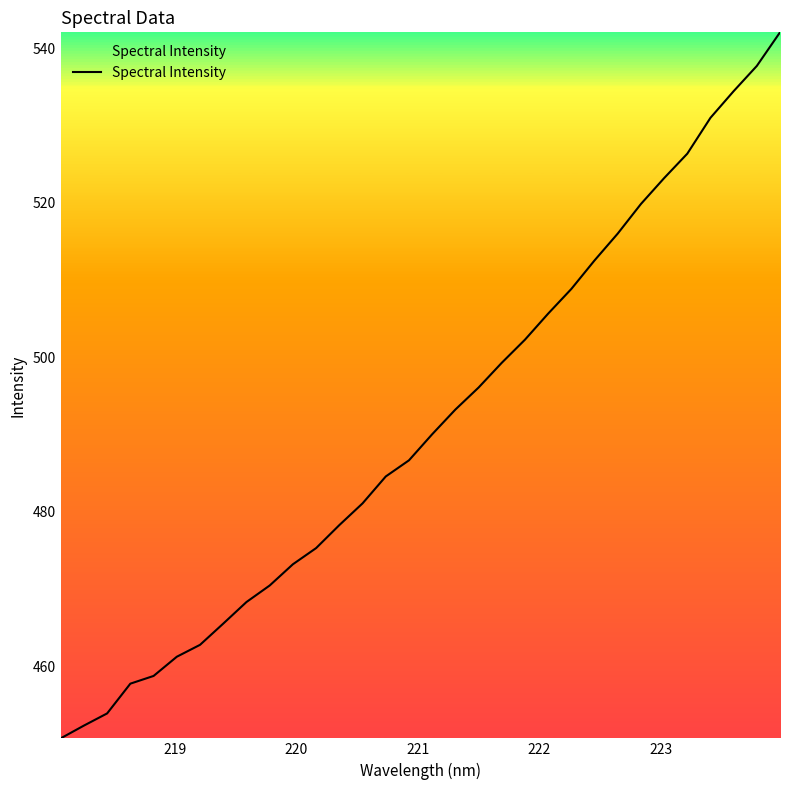

What is the minimum value shown in the chart?

450.7